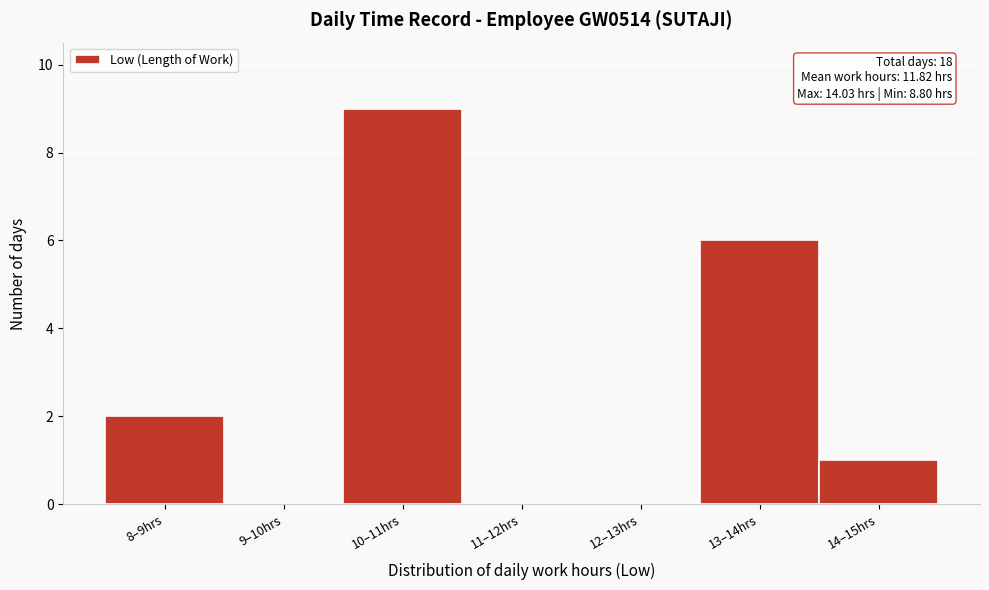

Reading left to right, extract all data points from this chart.

8–9hrs=2	9–10hrs=0	10–11hrs=9	11–12hrs=0	12–13hrs=0	13–14hrs=6	14–15hrs=1